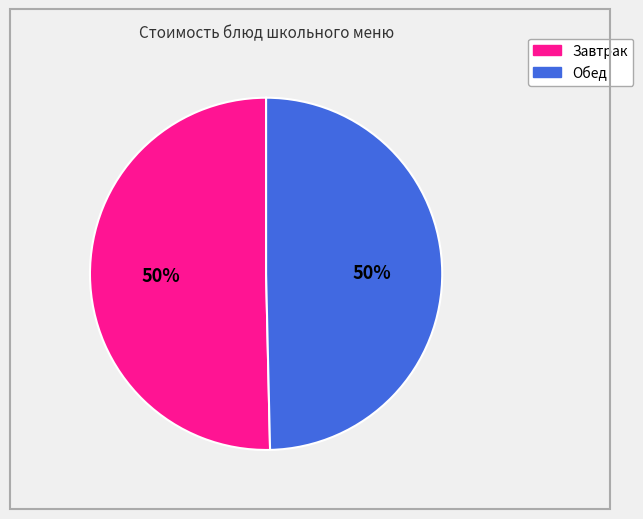

Count the number of slices in the pie.

2